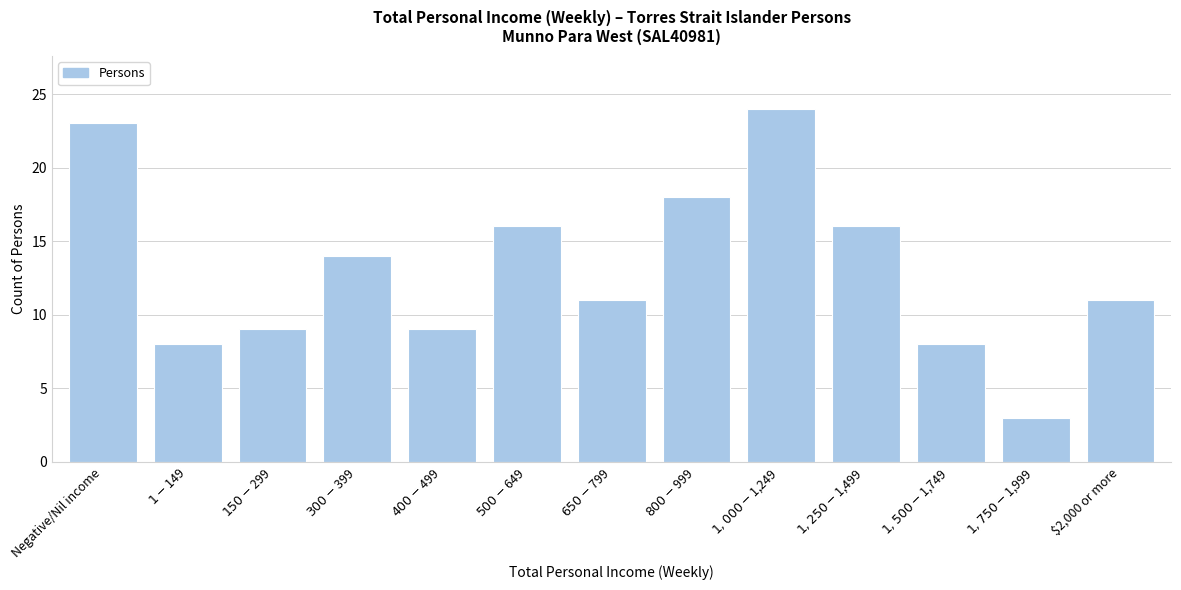

Reading left to right, transcribe all the data shown in this chart.

23	8	9	14	9	16	11	18	24	16	8	3	11